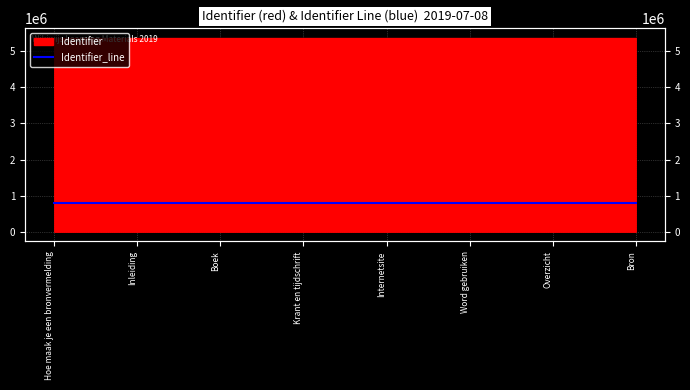

Which category has the highest value across all series?

Bron